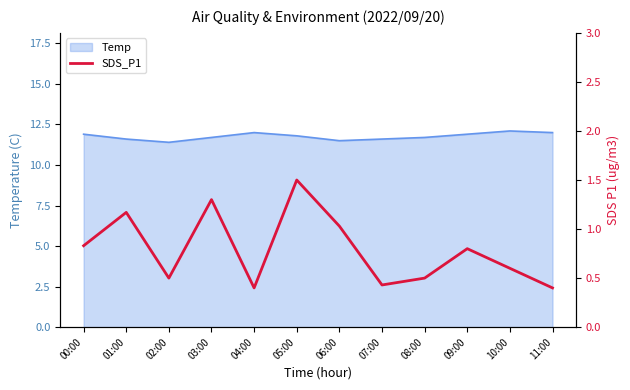

Does the chart display data point markers on the line(s)?

No